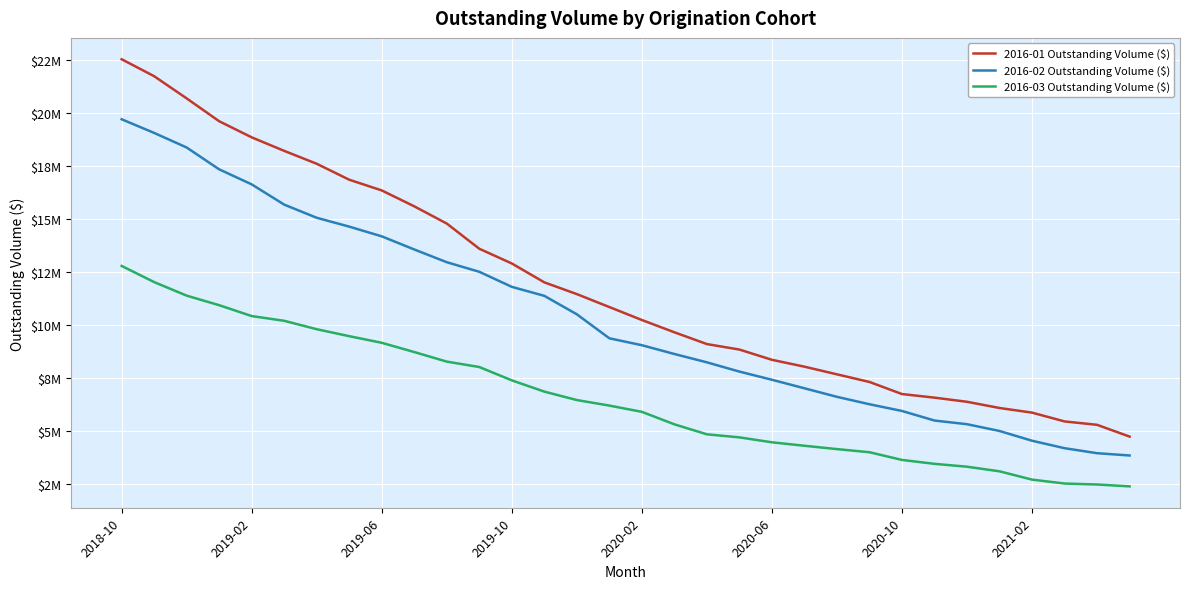

What are all the series names shown in the legend?

2016-01 Outstanding Volume ($), 2016-02 Outstanding Volume ($), 2016-03 Outstanding Volume ($)